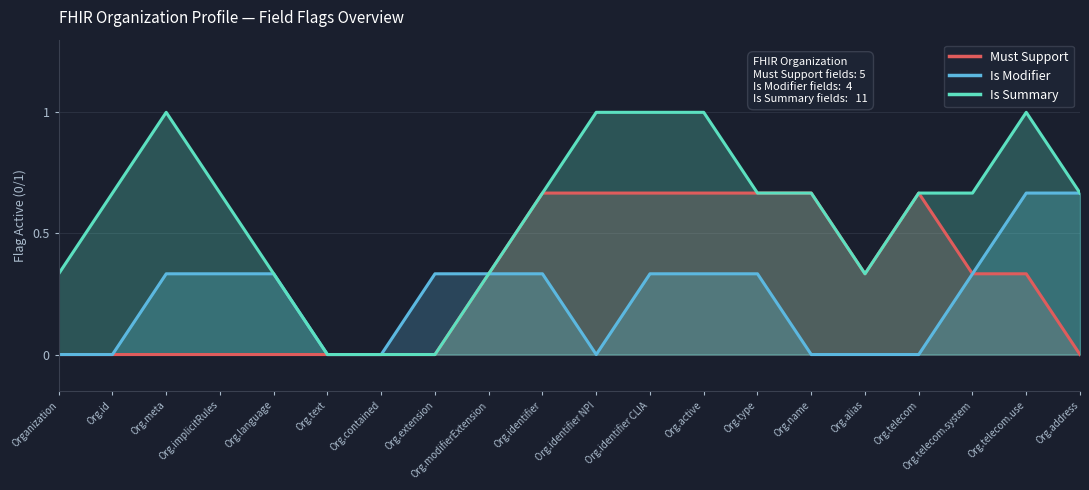

What is the greatest value displayed?

1.0